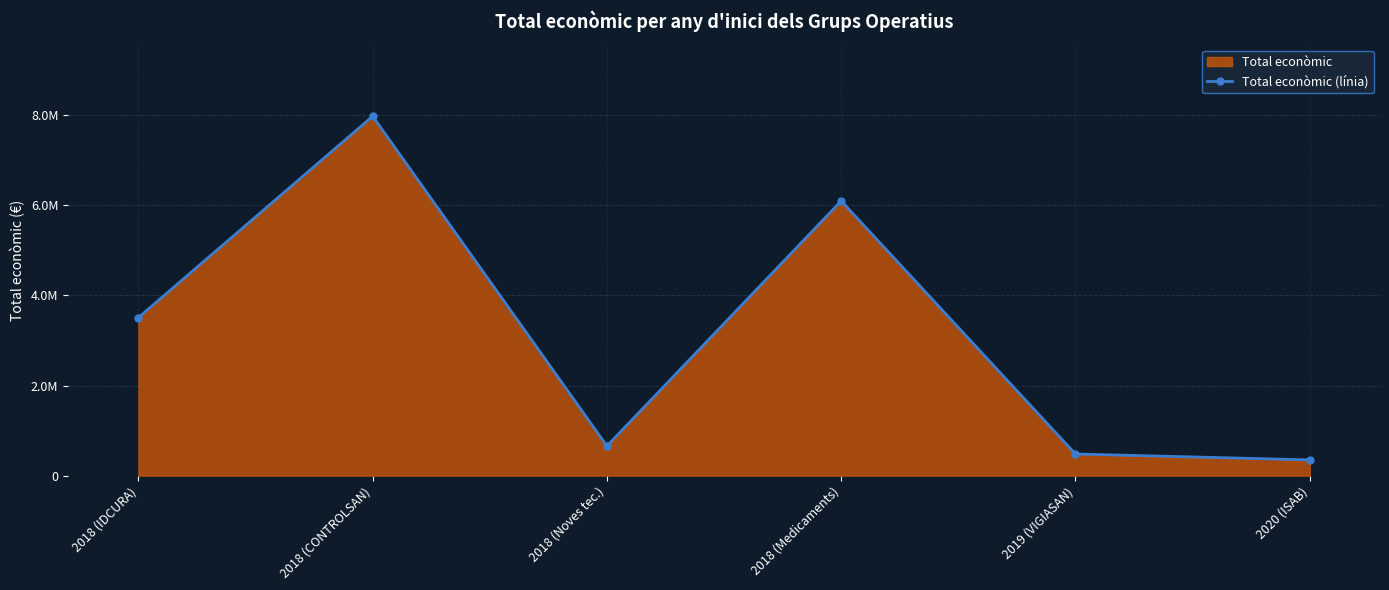

What is the label of the 2nd point from the right?

2019 (VIGIASAN)